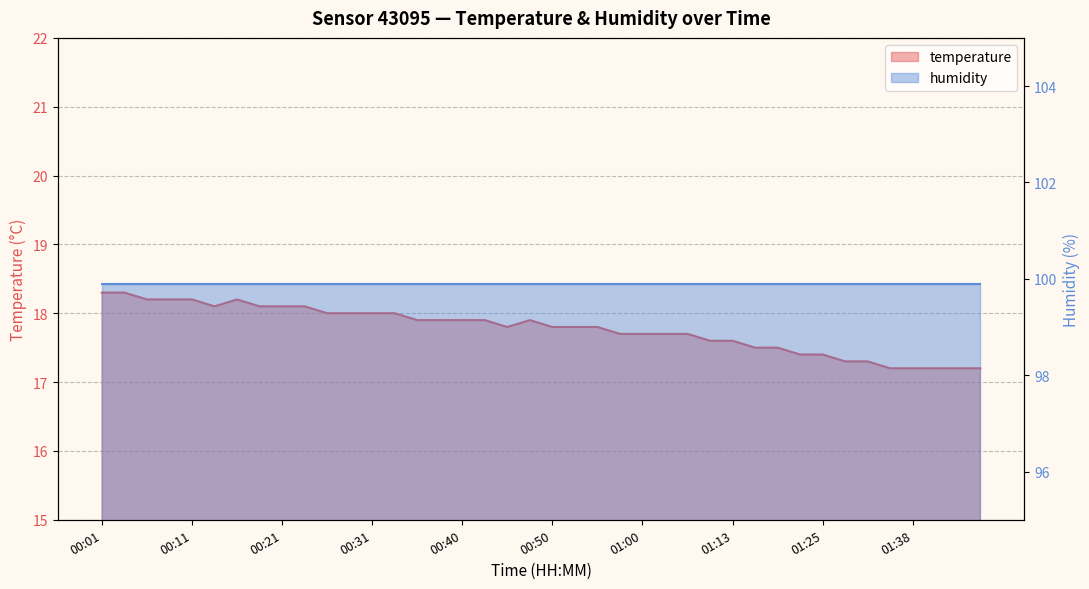

Does the chart display data point markers on the line(s)?

No